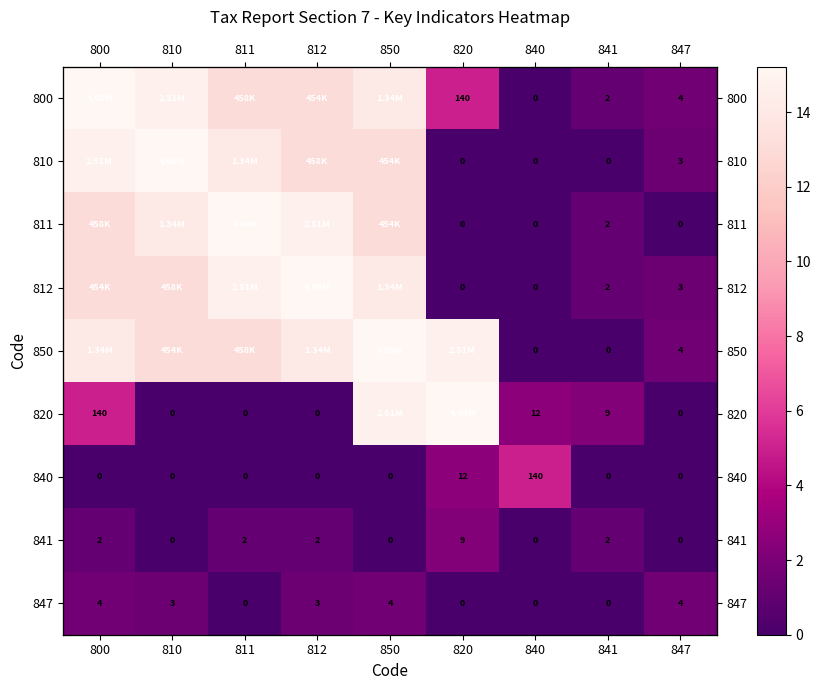

At which category is the sum across all series the highest?

850